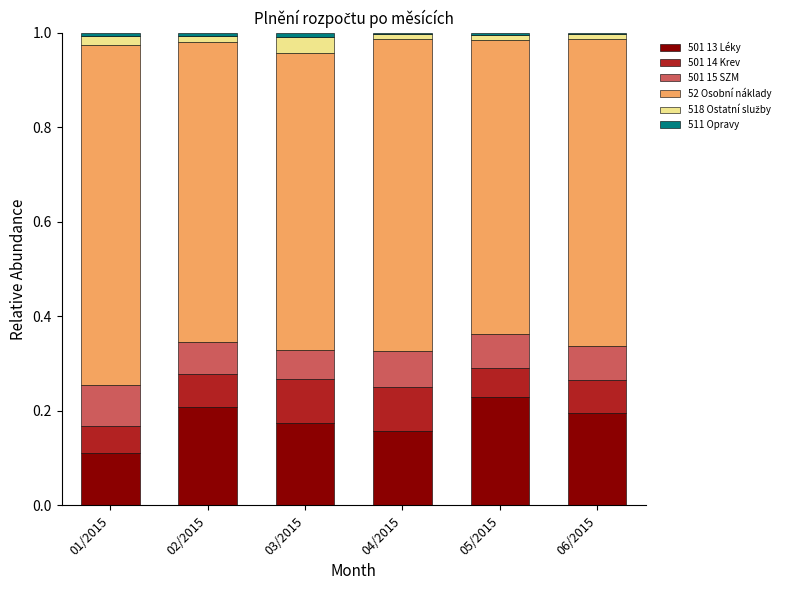

The value of 501 13 Léky at 01/2015 is 0.0. True or false?

False